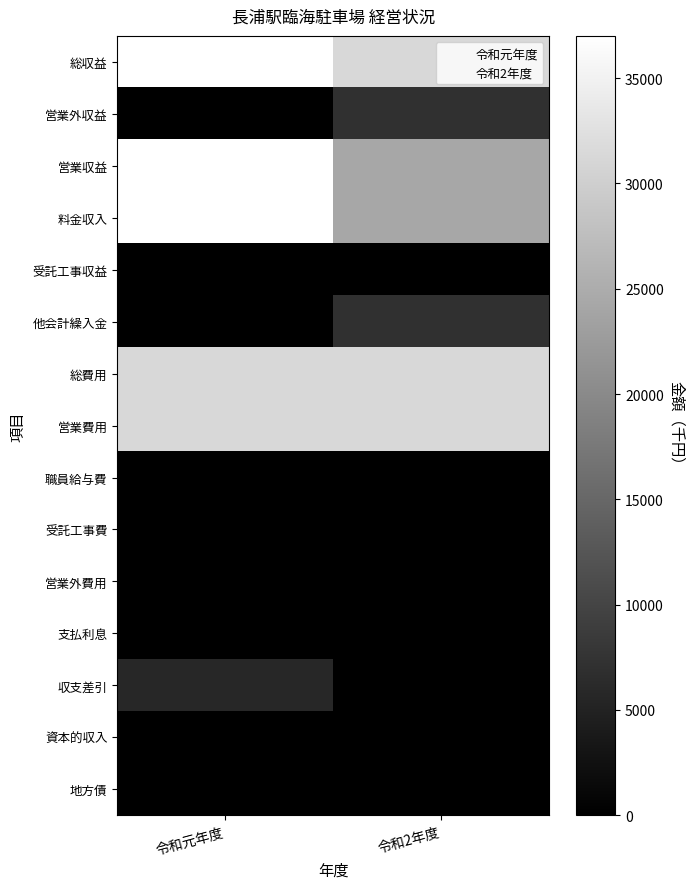

What is the total value across all series at 令和元年度?

179388